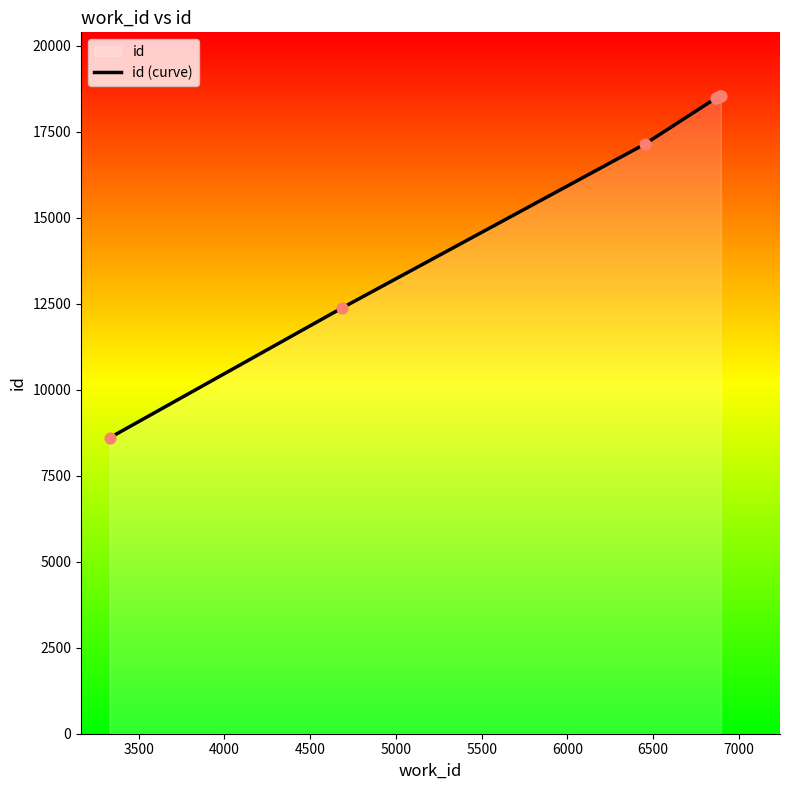

What is the smallest value displayed?

8600